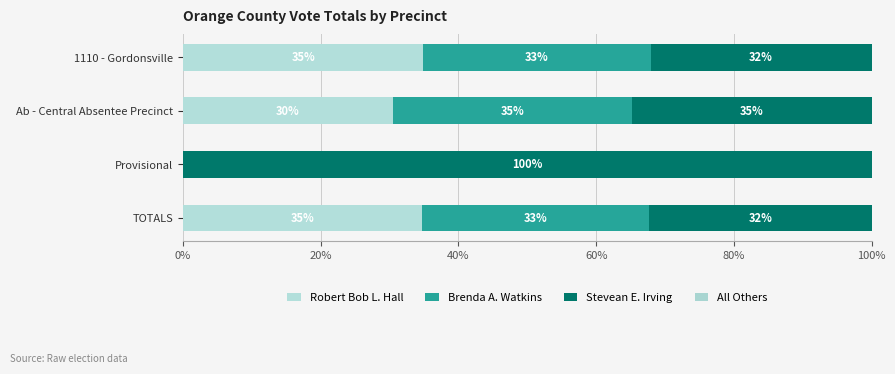

How many data points does each series have?

4